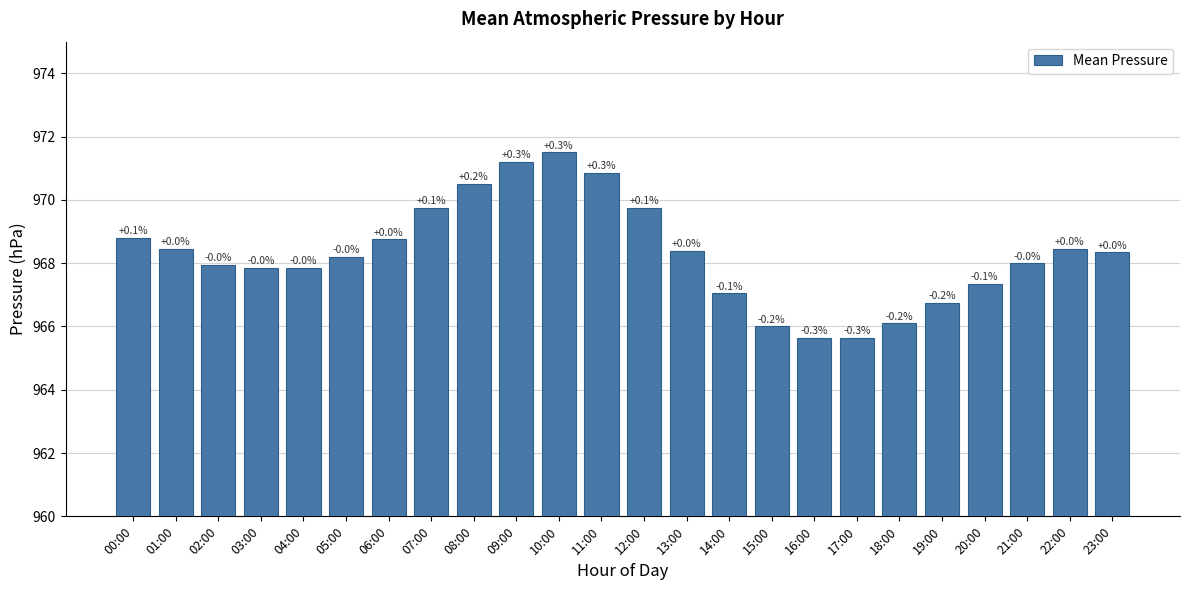

Reading left to right, extract all data points from this chart.

00:00=968.8	01:00=968.5	02:00=968.0	03:00=967.9	04:00=967.9	05:00=968.2	06:00=968.8	07:00=969.8	08:00=970.5	09:00=971.2	10:00=971.5	11:00=970.9	12:00=969.8	13:00=968.4	14:00=967.0	15:00=966.0	16:00=965.6	17:00=965.6	18:00=966.1	19:00=966.8	20:00=967.4	21:00=968.0	22:00=968.5	23:00=968.4